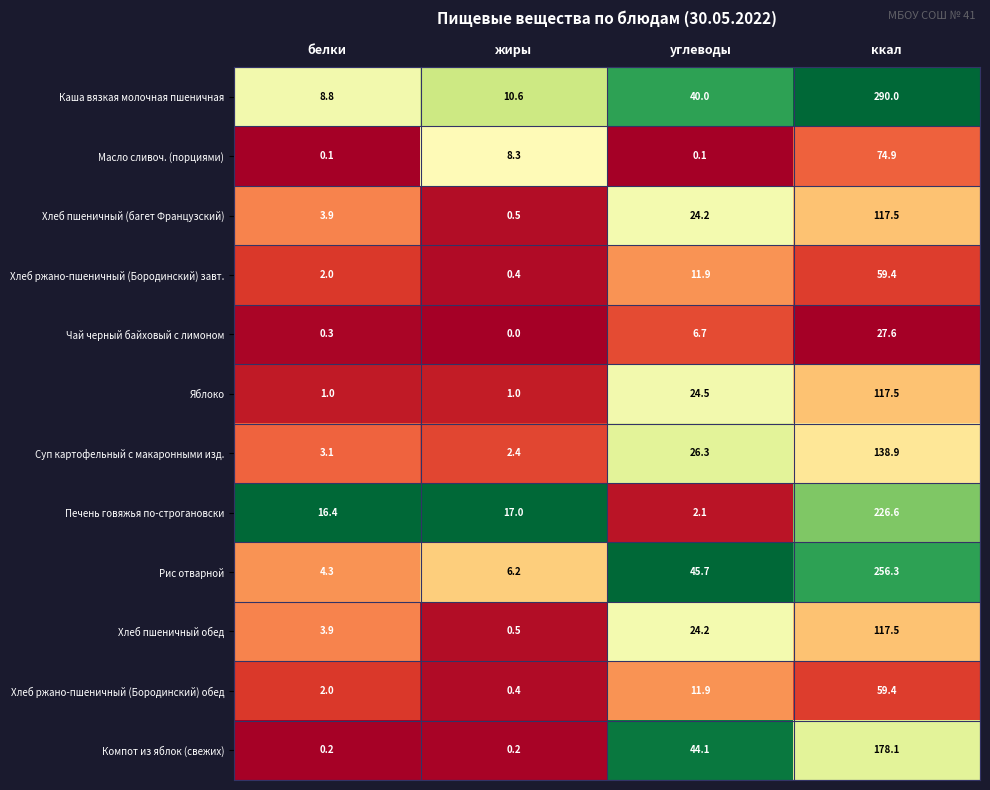

Which series has the largest total across all categories?

Каша вязкая молочная пшеничная